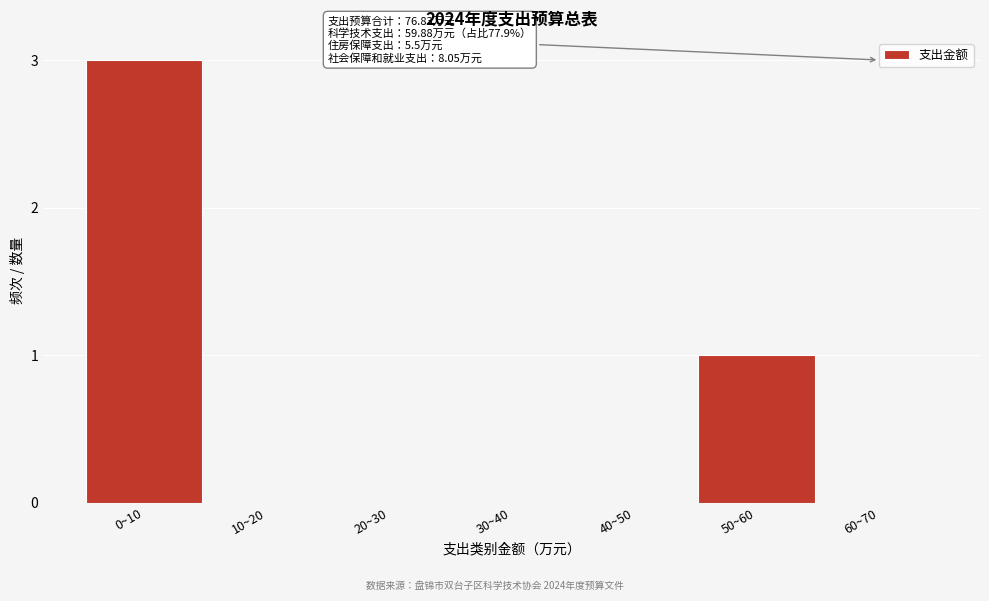

Reading left to right, what are all the values shown in this chart?

0~10=3	10~20=0	20~30=0	30~40=0	40~50=0	50~60=1	60~70=0